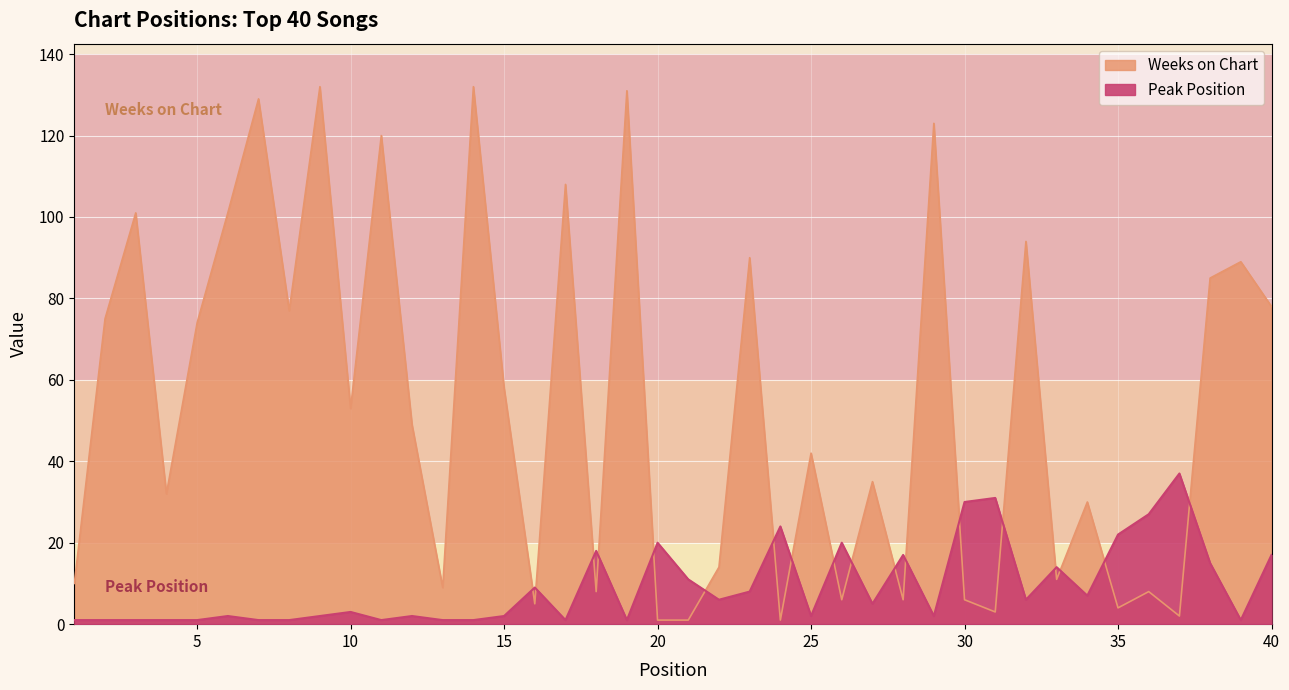

At which label is Weeks on Chart closest to 66?

5